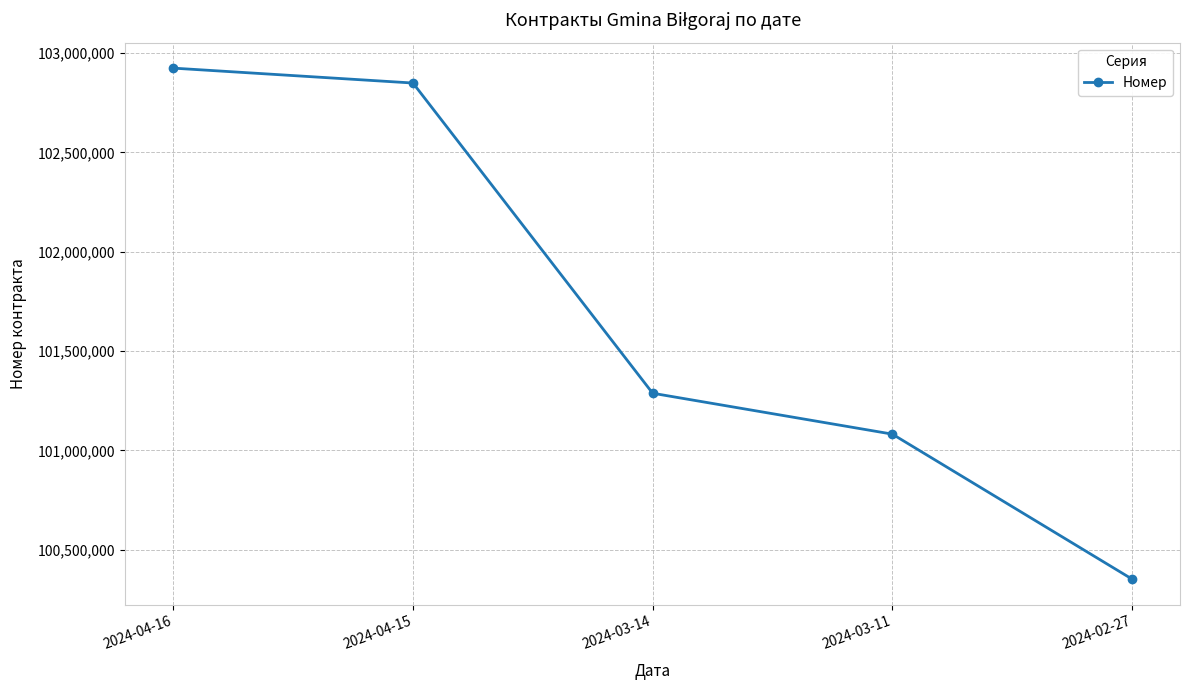

Reading right to left, what are all the values shown in this chart?

100352376	101082014	101287870	102849300	102924349